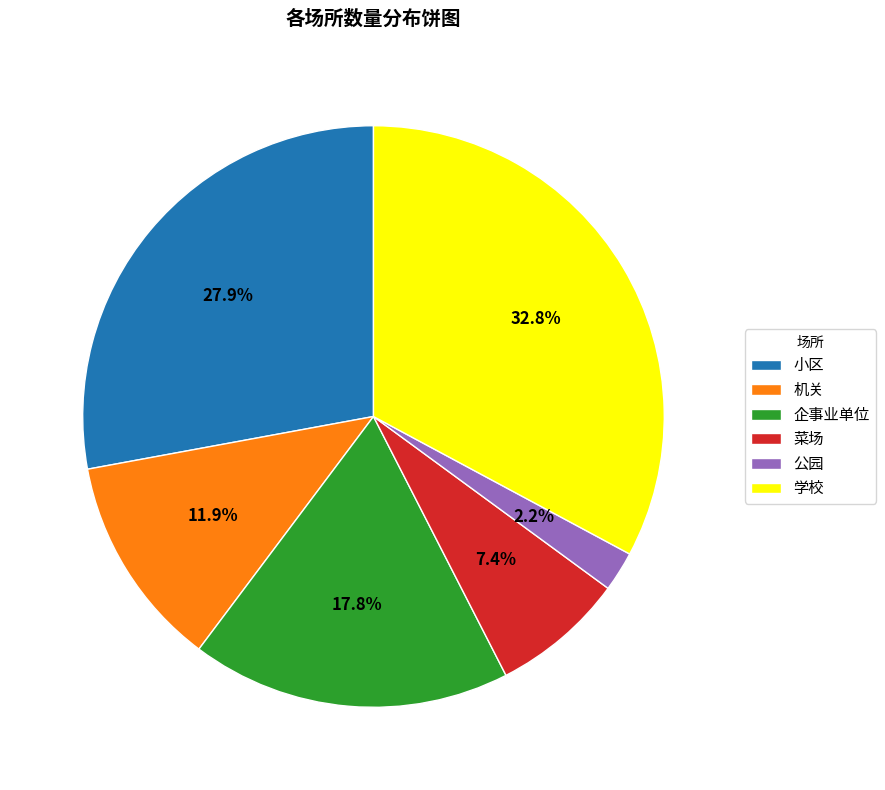

Is it true that 企事业单位 is 18% of the pie?

True